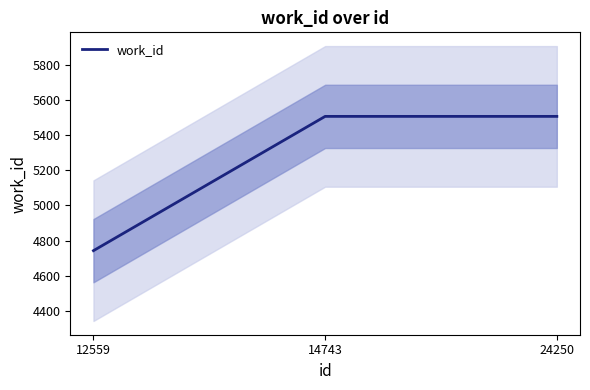

What is the value of the 3rd point from the left?

5507